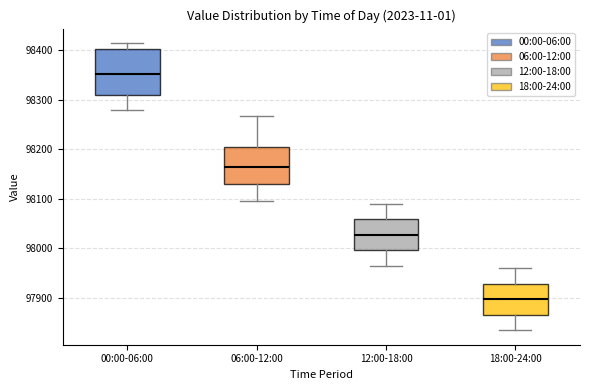

Where is the upper edge of the box for 00:00-06:00 on the y-axis? The values are not printed on the chart, so give them approximately, as read against the axis.

98400